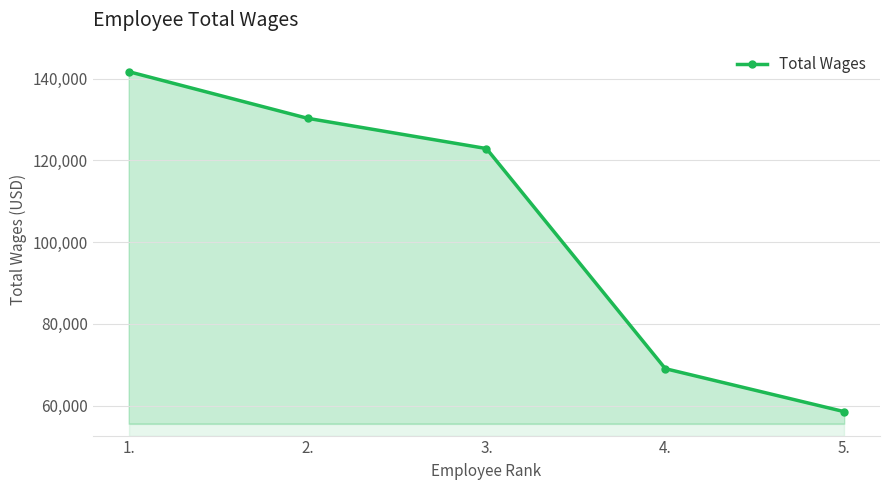

How many lines are shown in the chart?

1